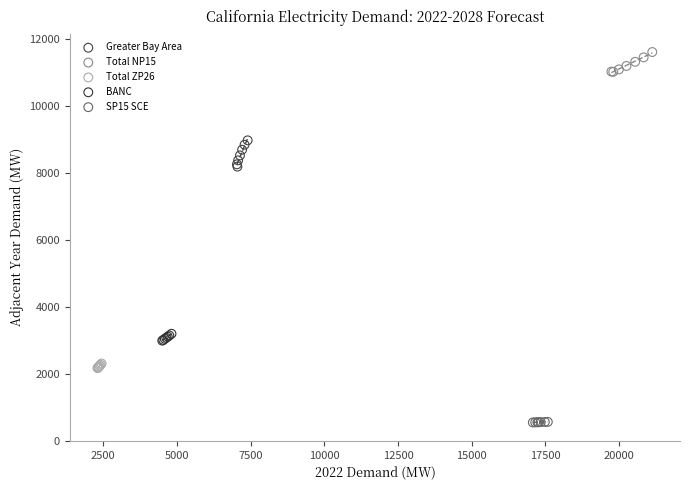

Which series reaches the minimum Y coordinate?

SP15 SCE